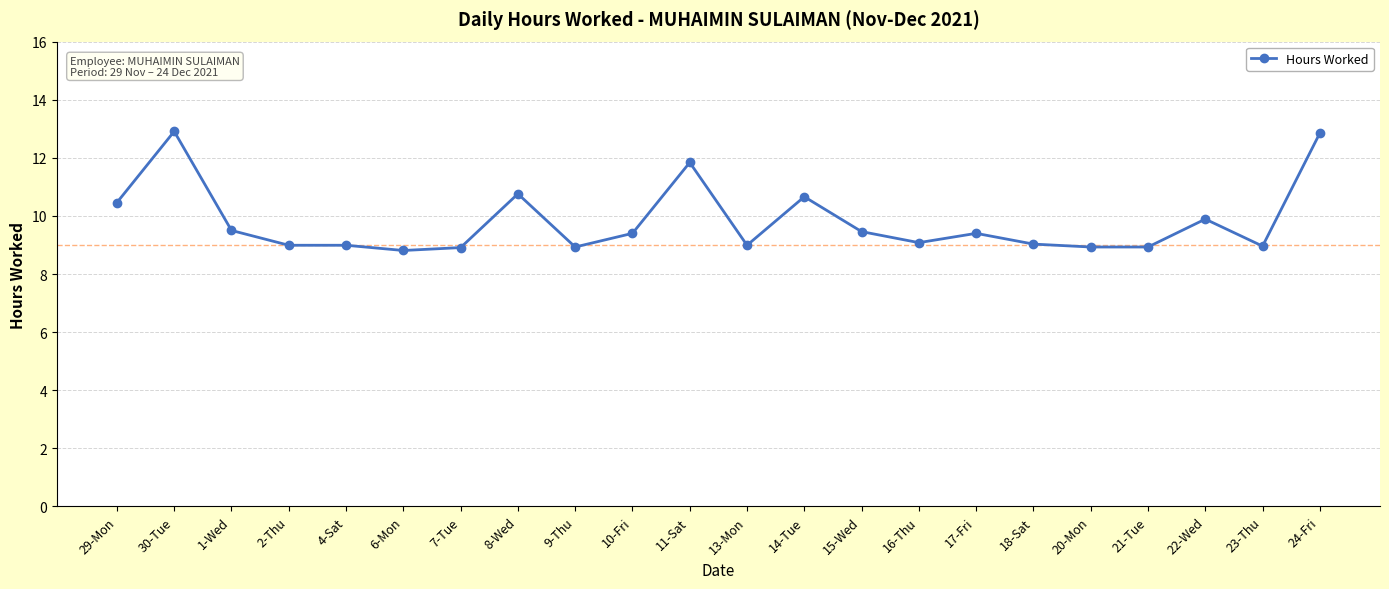

True or false: the data has more than 1 interior local peaks.

True